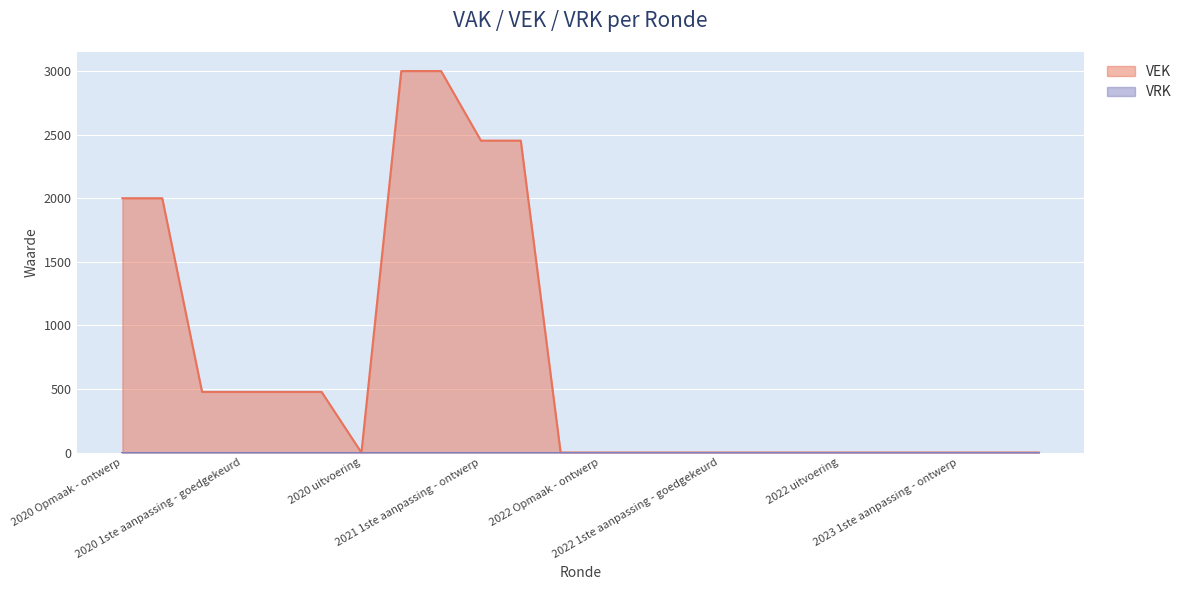

The value at 2021 1ste aanpassing - ontwerp is 1454. True or false?

False